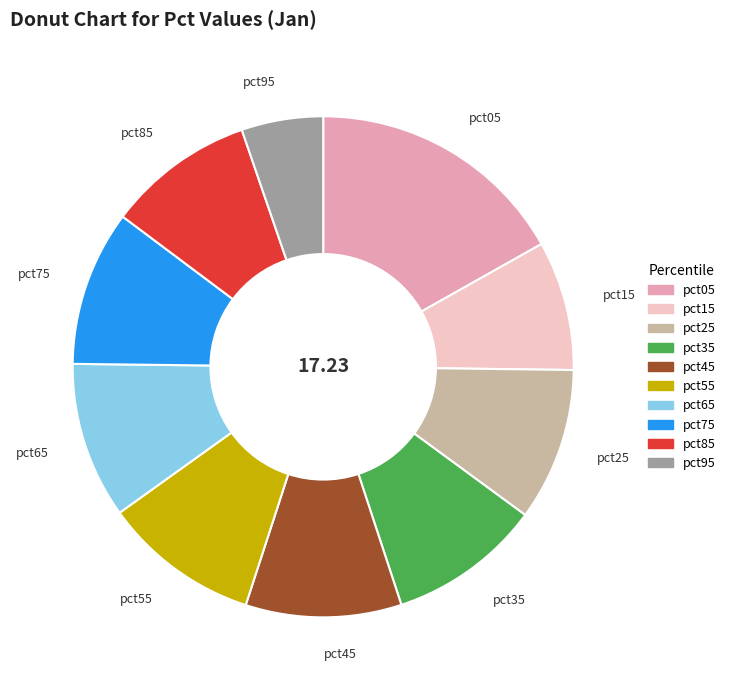

Between pct05 and pct45, which is larger?

pct05